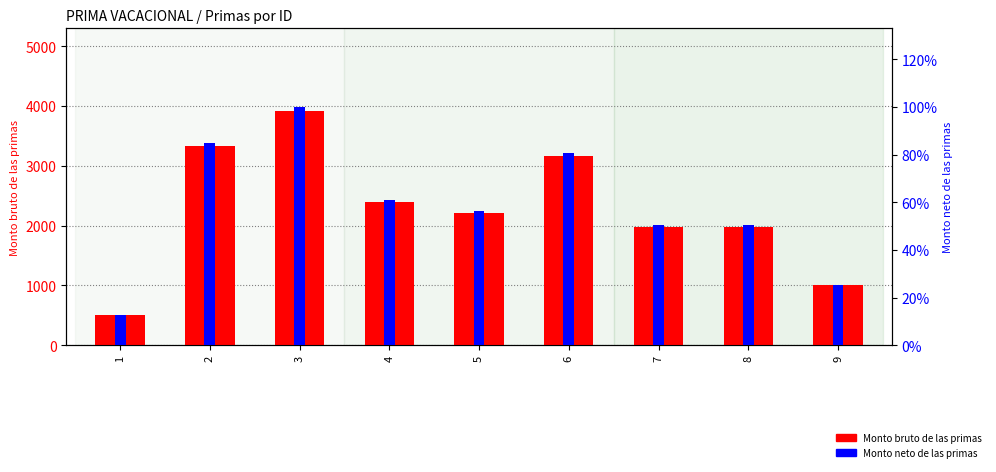

How many bars are there in total?

18